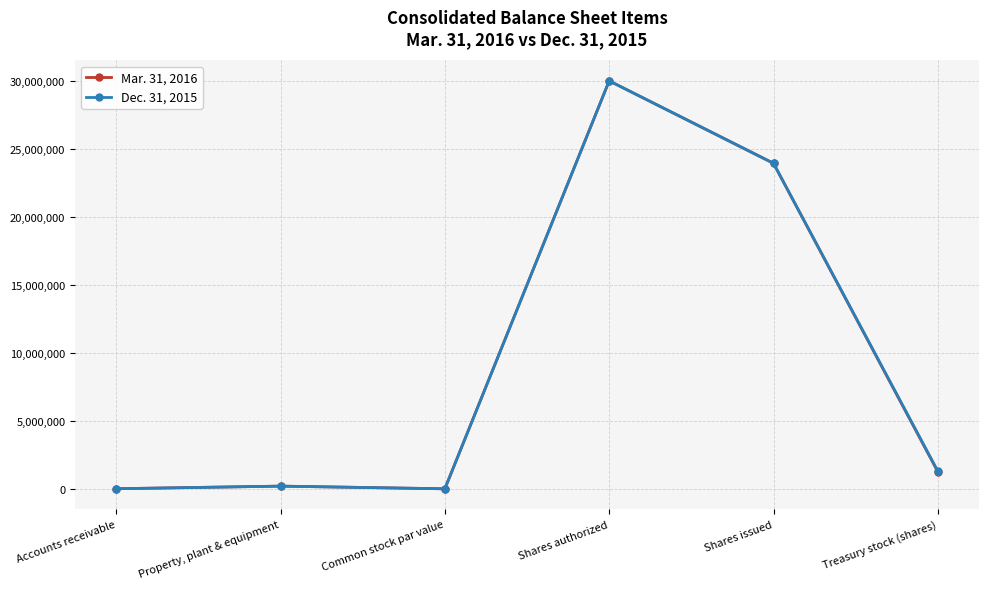

At how many categories does at least one series exceed 3949079?

2